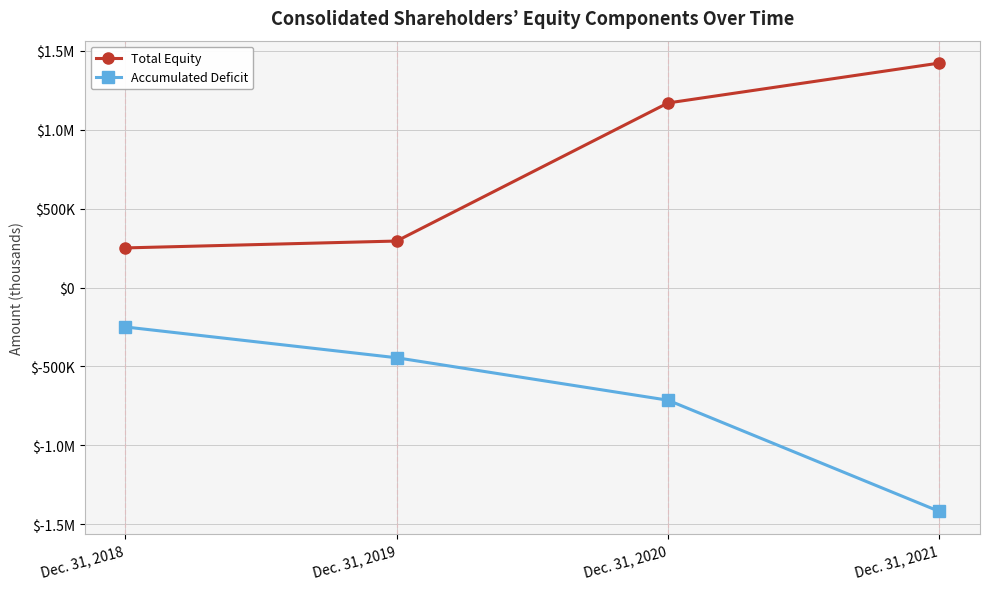

What is the minimum value shown in the chart?

-1418074